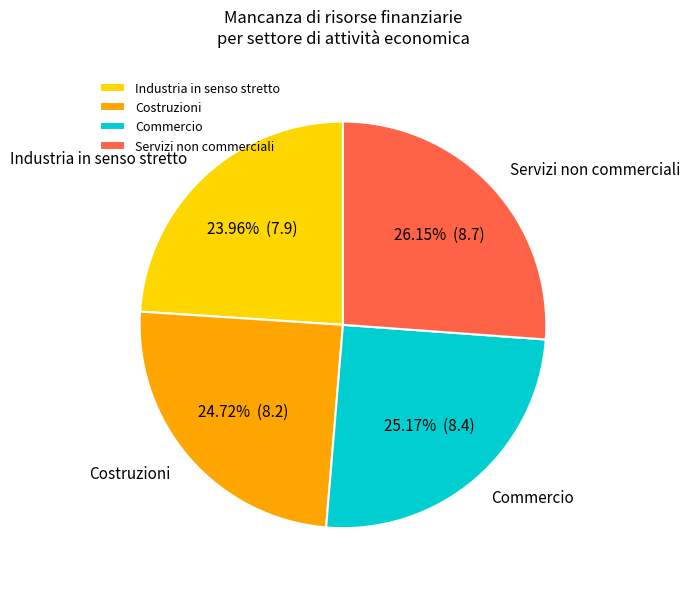

What is the largest slice in the pie chart?

Servizi non commerciali